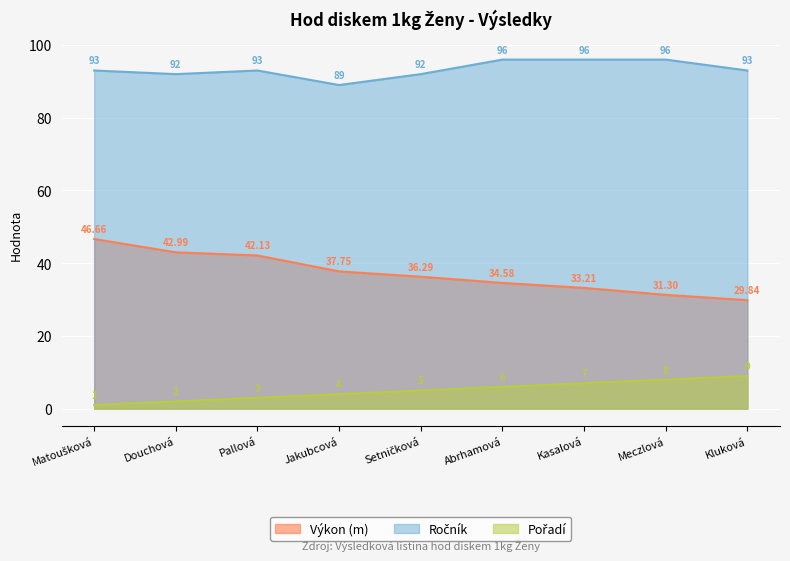

True or false: Ročník and Top performers (Výkon) intersect in this chart.

False